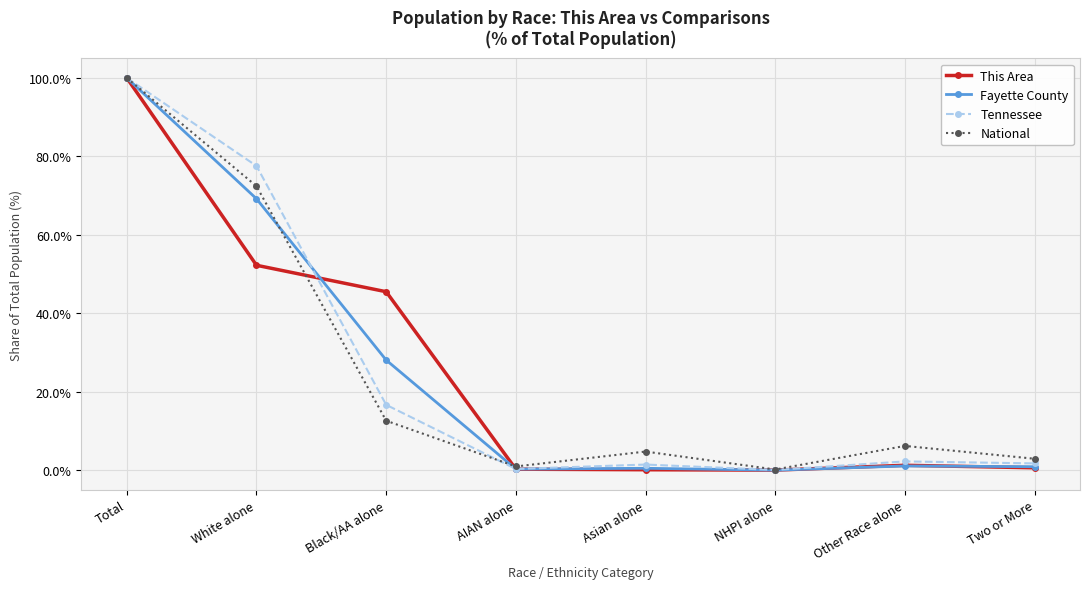

At which category does the chart reach its peak across all series?

Total